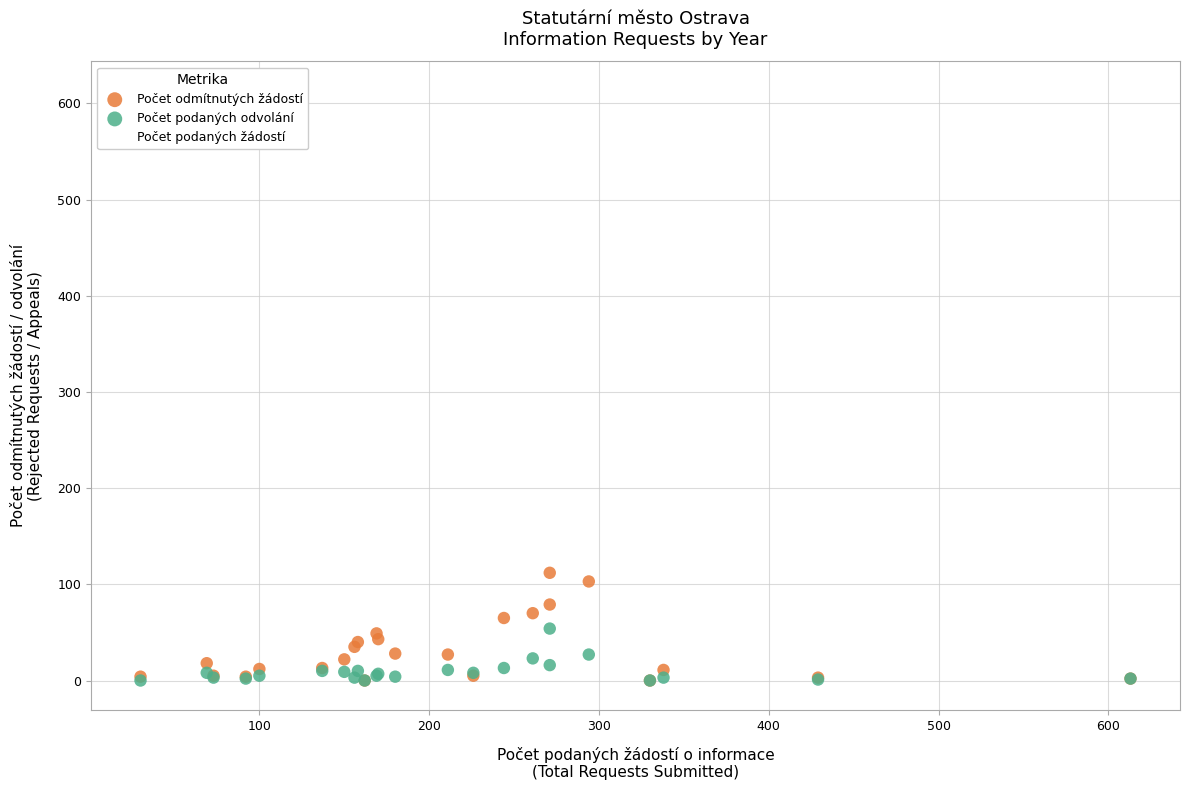

In the Počet podaných žádostí series, what Y value is closest to 321?

330